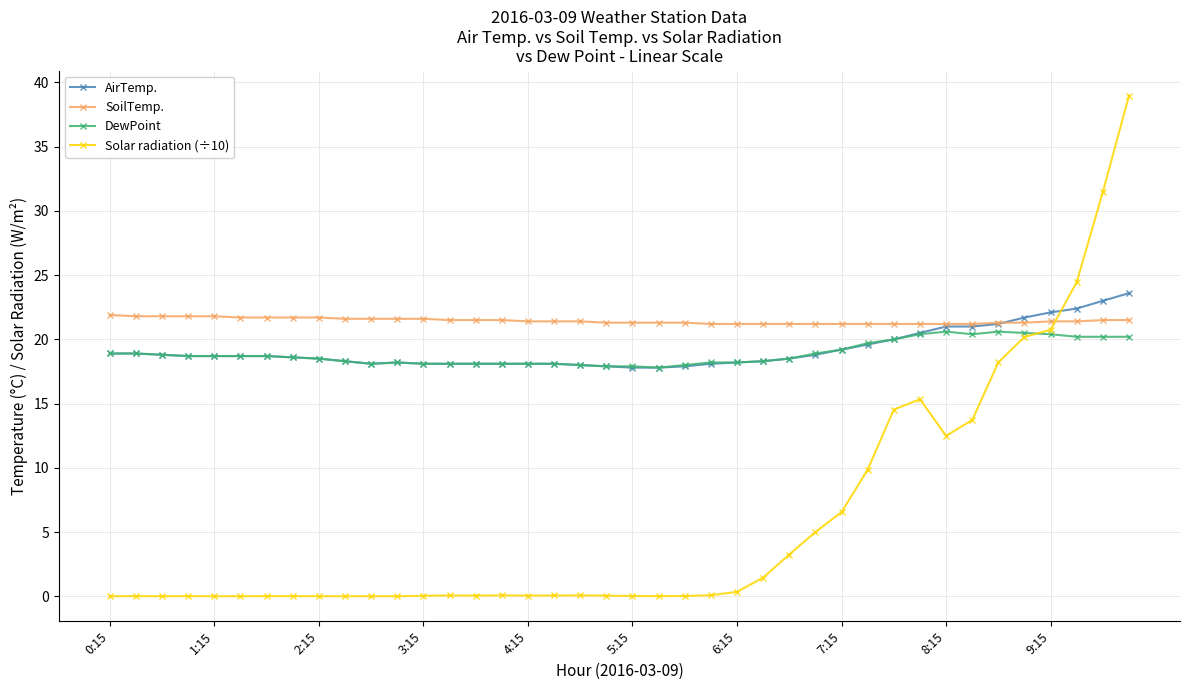

What is the value of the SoilTemp. point at the 9th from the left?

21.7